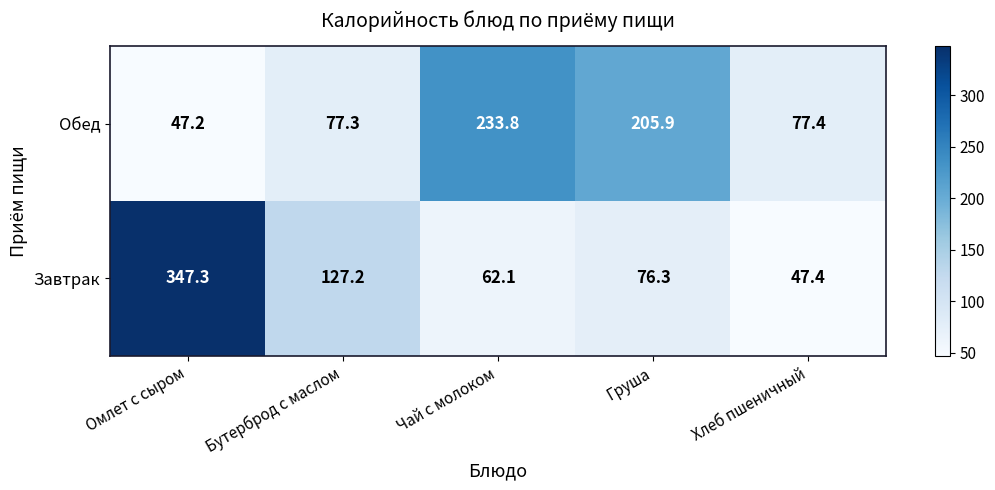

How many data points does each series have?

5